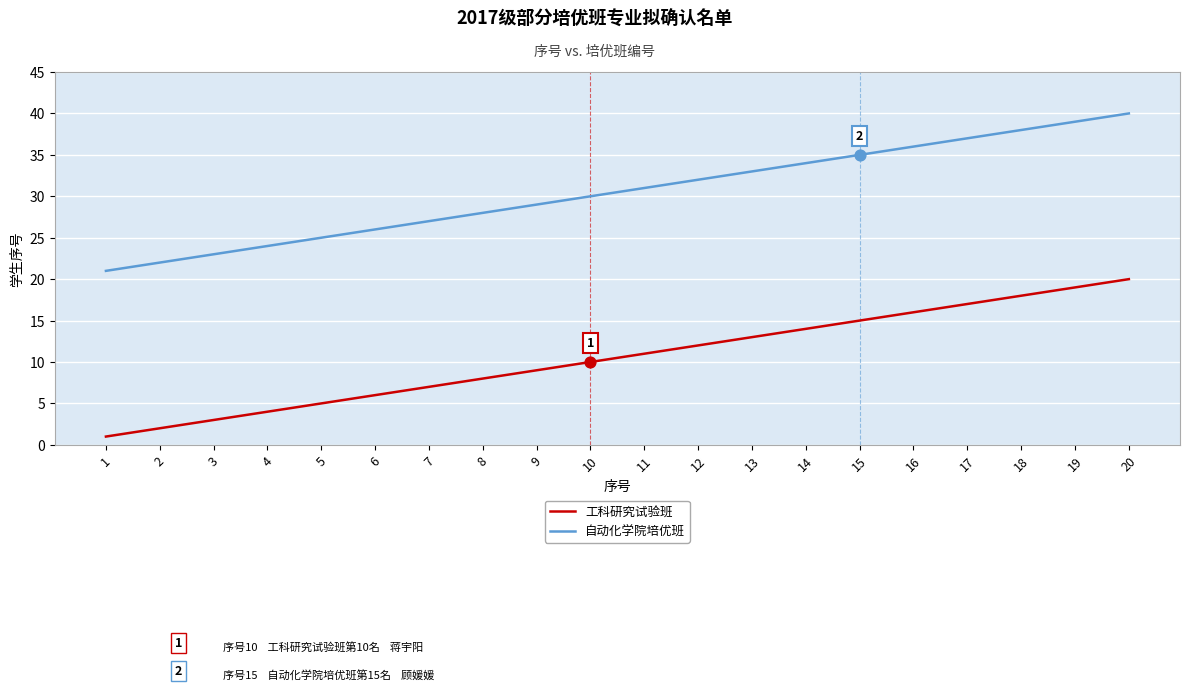

Which series has the largest total across all categories?

自动化学院培优班